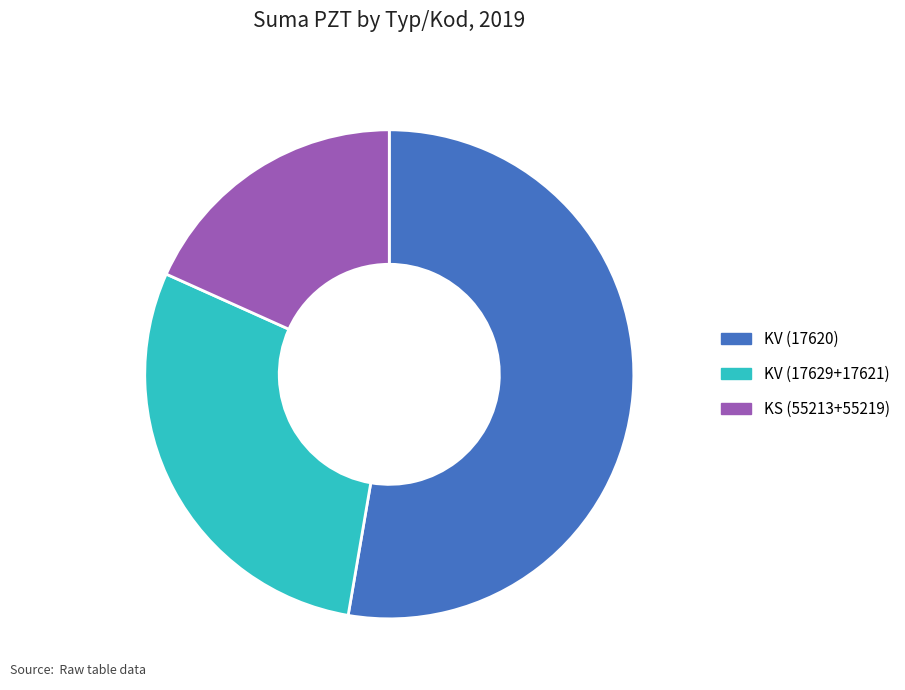

The KS (55213+55219) slice represents 30% of the pie. True or false?

False